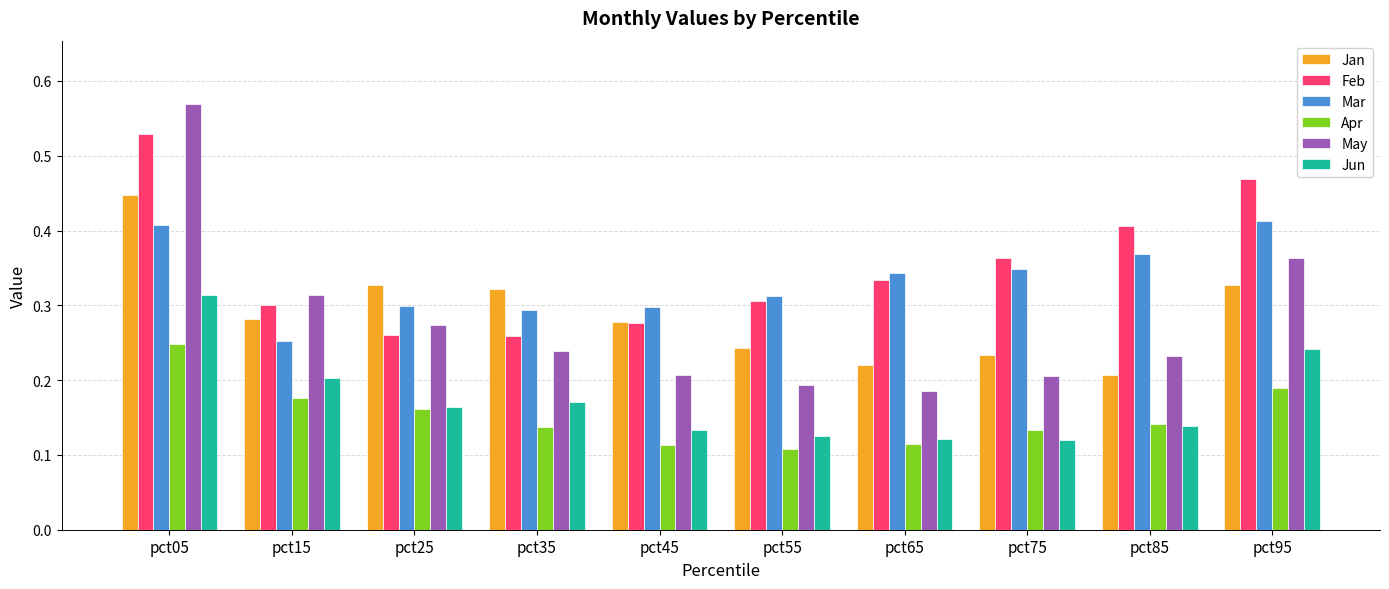

Which category has the highest value in the Apr series?

pct05